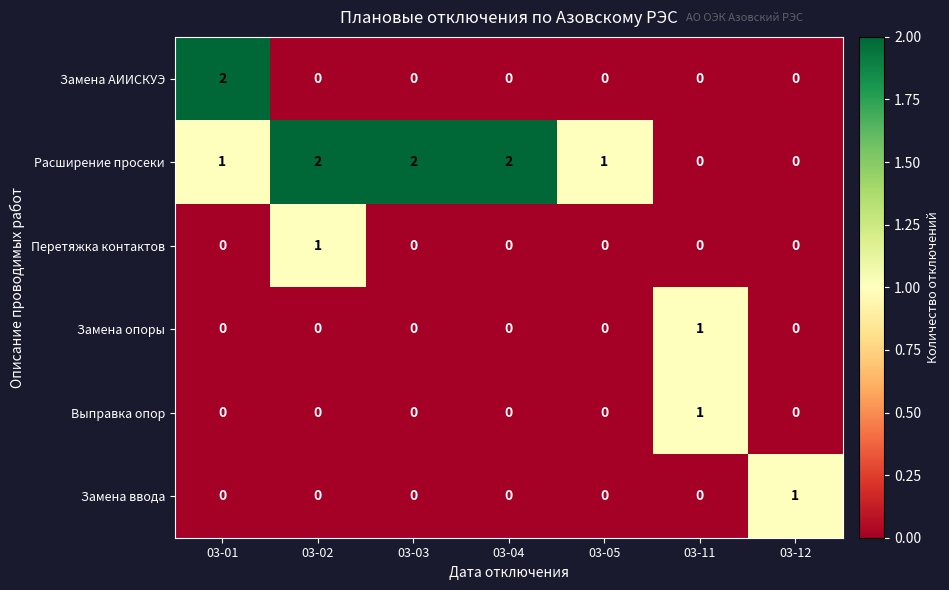

What is the sum of all Расширение просеки values?

8